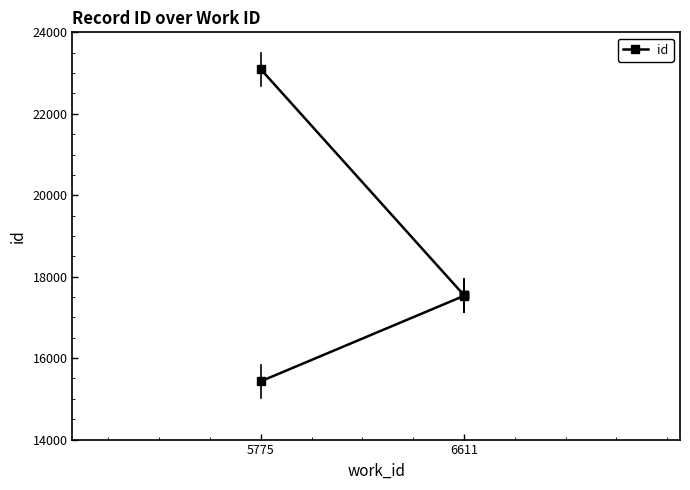

True or false: there are more than 2 points higher than both neighbors.

False